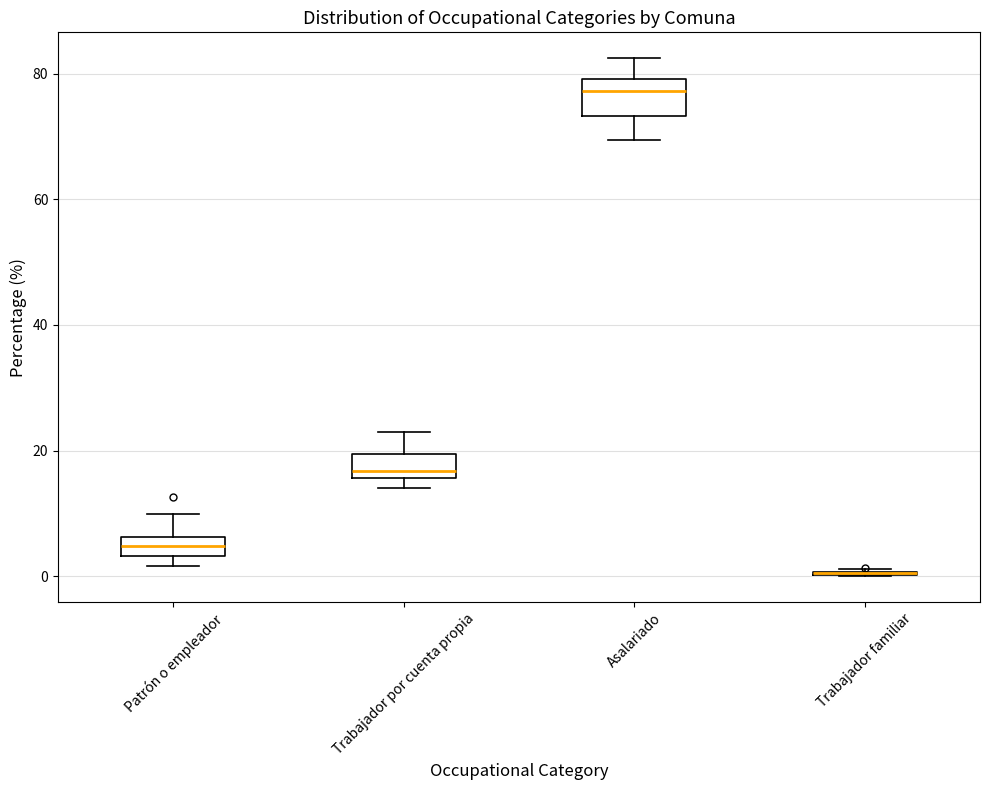

Where is the lower edge of the box for Trabajador por cuenta propia on the y-axis? The values are not printed on the chart, so give them approximately, as read against the axis.

16